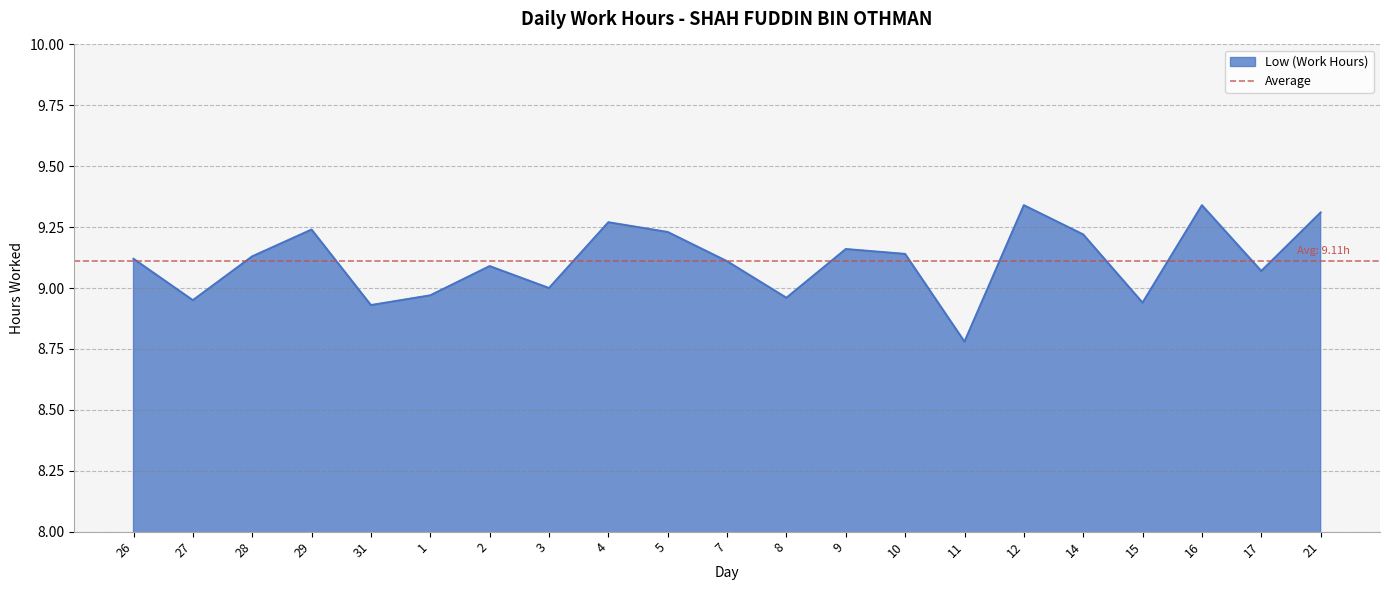

True or false: there are more than 0 points higher than both neighbors.

True